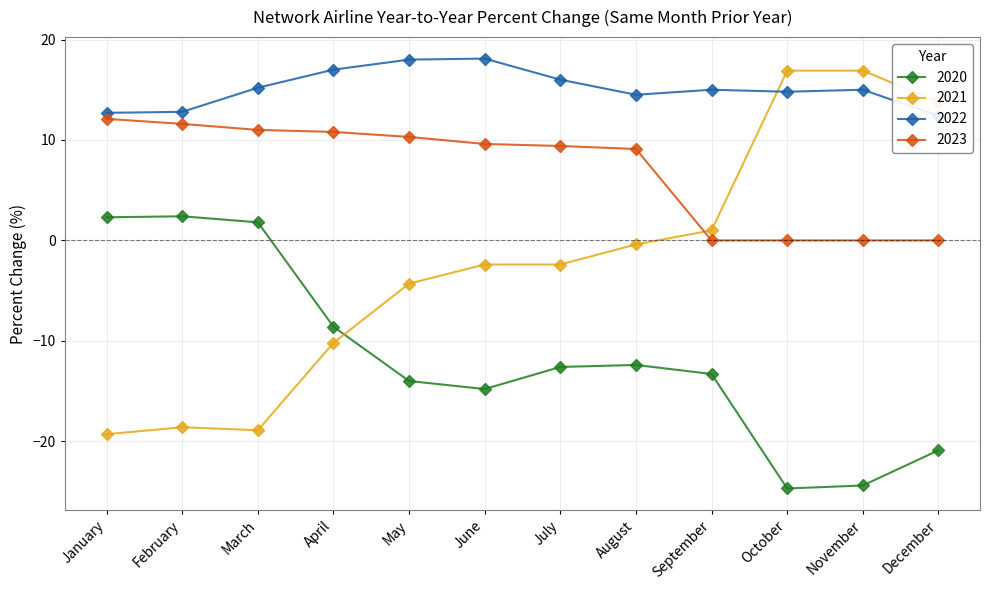

At how many categories does at least one series exceed -7?

12